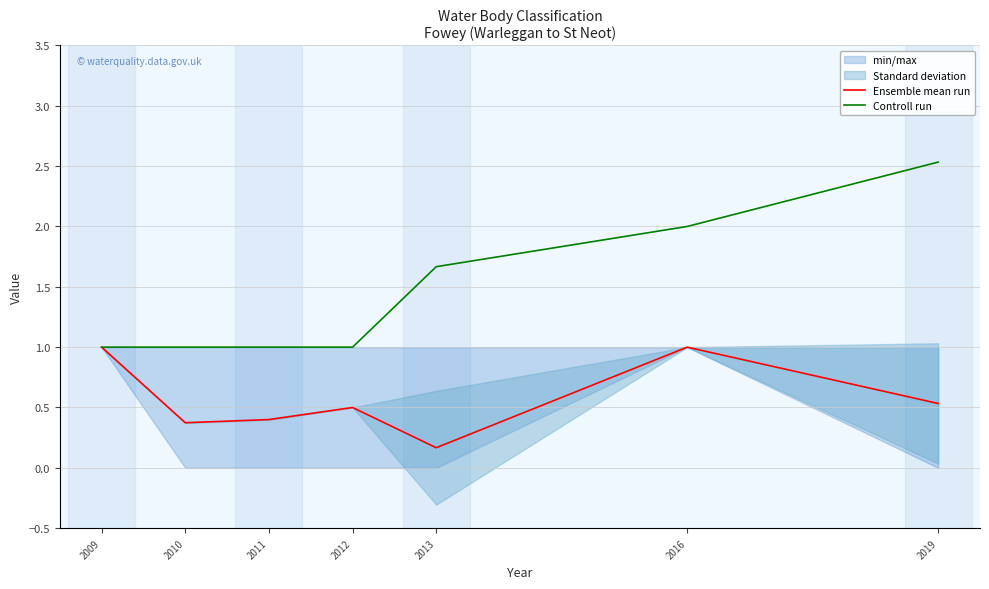

Is it true that Ensemble mean run equals 0.2 at 2012?

False